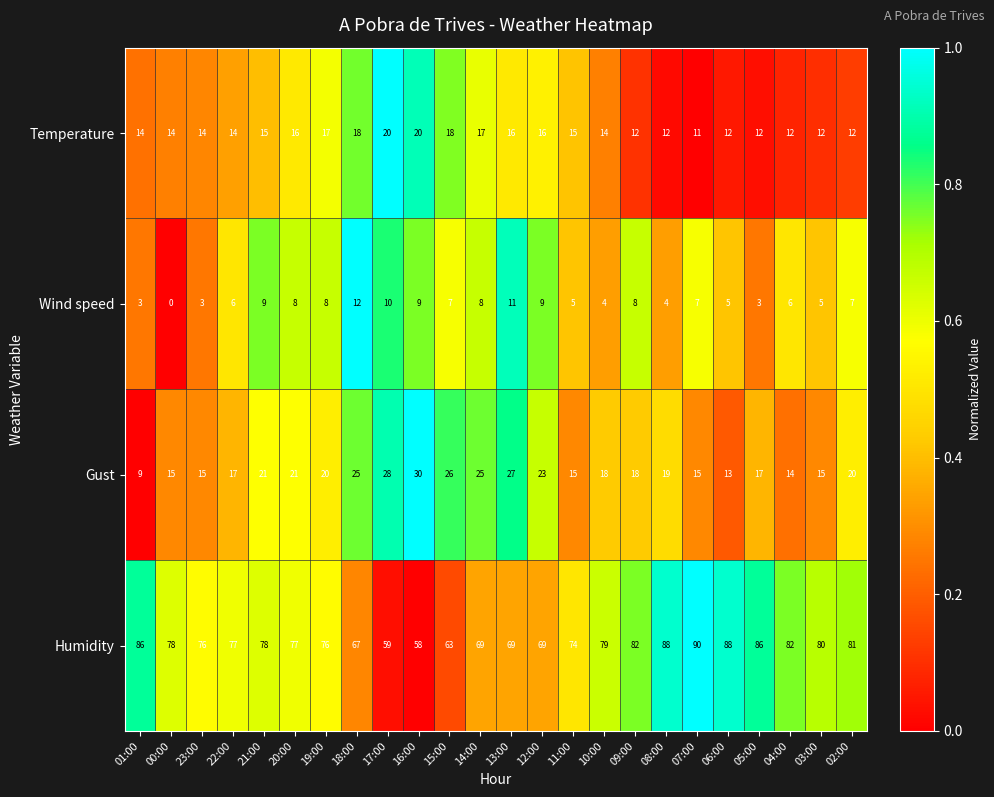

At how many categories does at least one series exceed 0?

24